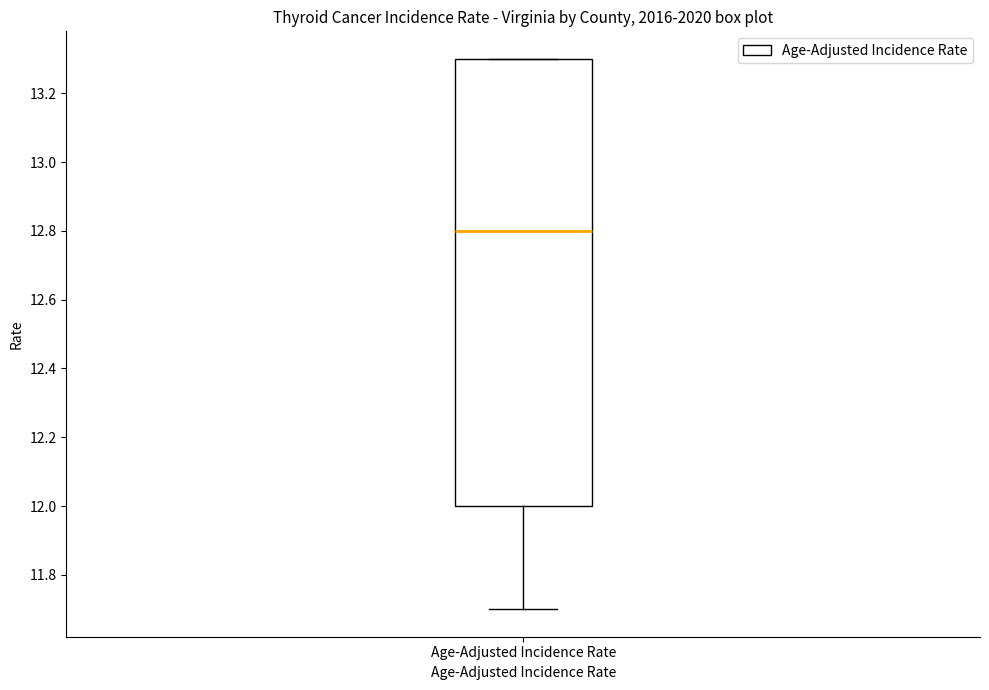

Read this box plot against the y-axis: the position of the median line, the range covered by the box, and the ends of both whiskers. The values are not printed on the chart, so give them approximately, as read against the axis.

median 12.8, box 12.0 to 13.3, whiskers 11.7 to 13.3